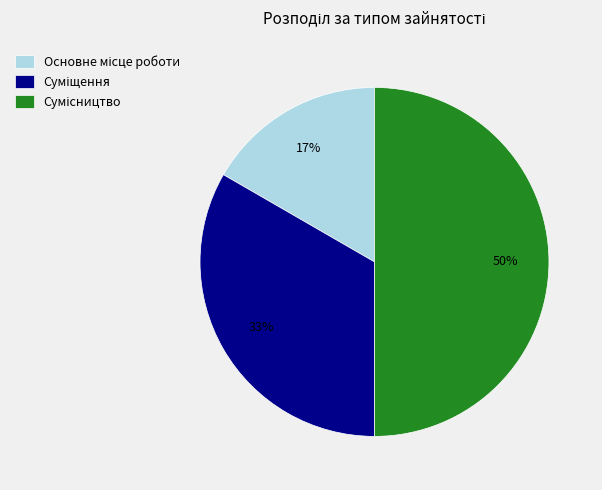

To the nearest percent, what is the difference between the largest and smallest slice percentages?

33%